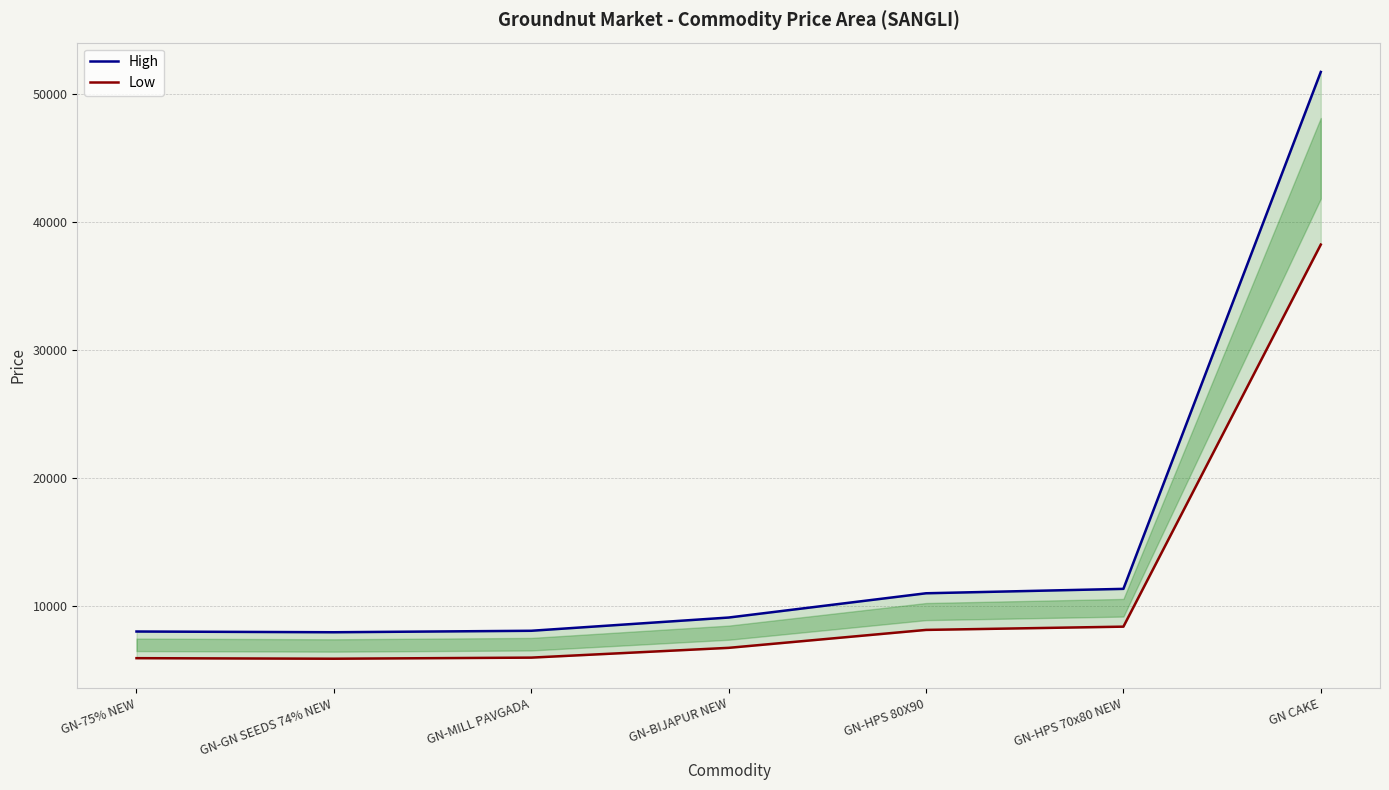

How many lines are shown in the chart?

2